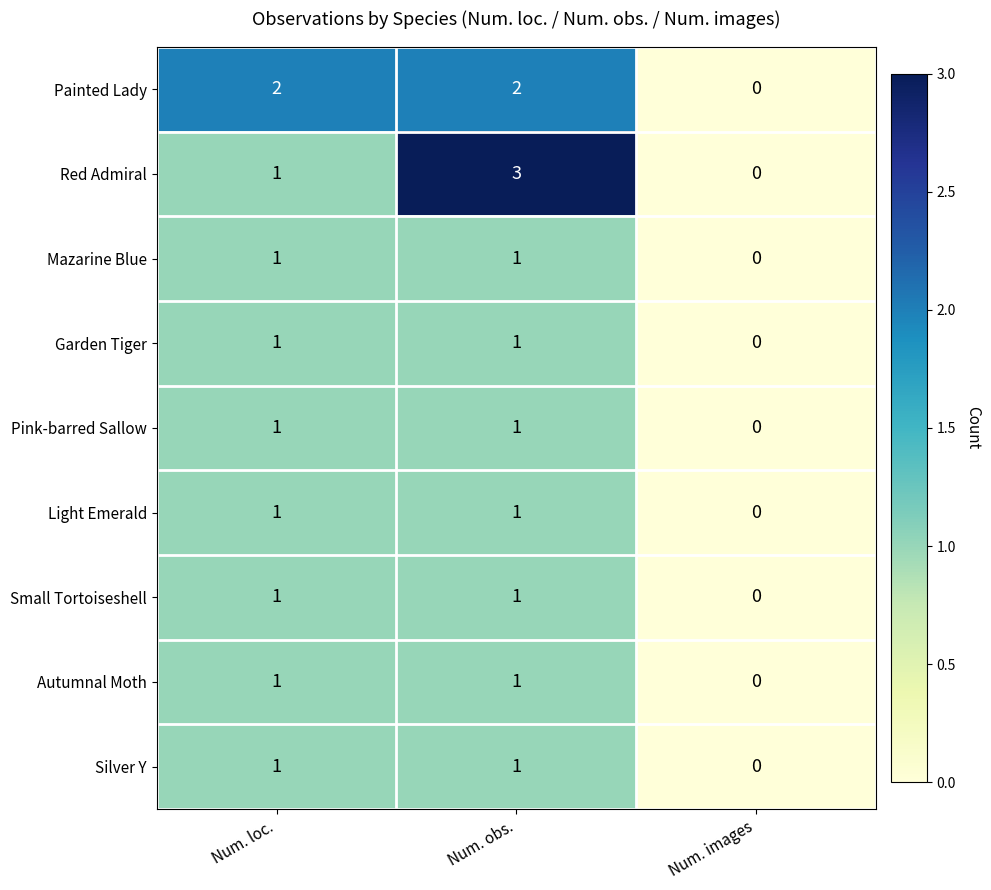

Reading right to left, list all the values displayed in this chart.

Painted Lady: 0	2	2
Red Admiral: 0	3	1
Mazarine Blue: 0	1	1
Garden Tiger: 0	1	1
Pink-barred Sallow: 0	1	1
Light Emerald: 0	1	1
Small Tortoiseshell: 0	1	1
Autumnal Moth: 0	1	1
Silver Y: 0	1	1